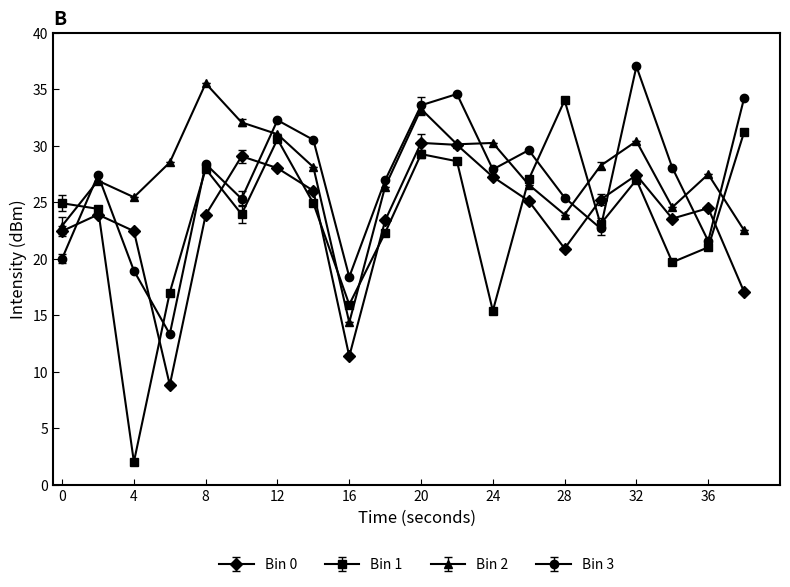

What is the greatest value displayed?

37.0